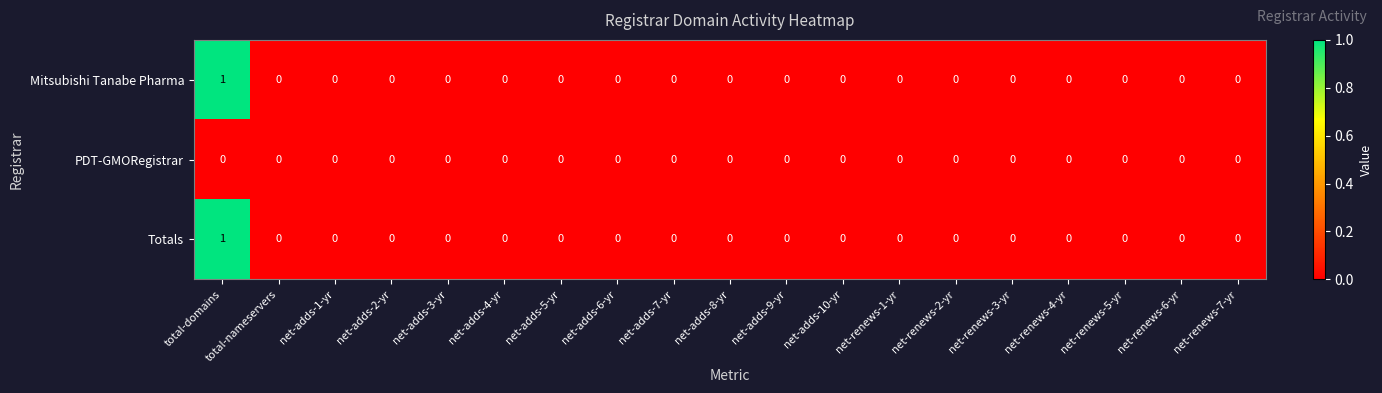

The Mitsubishi Tanabe Pharma series shows 0 at net-adds-9-yr. True or false?

True